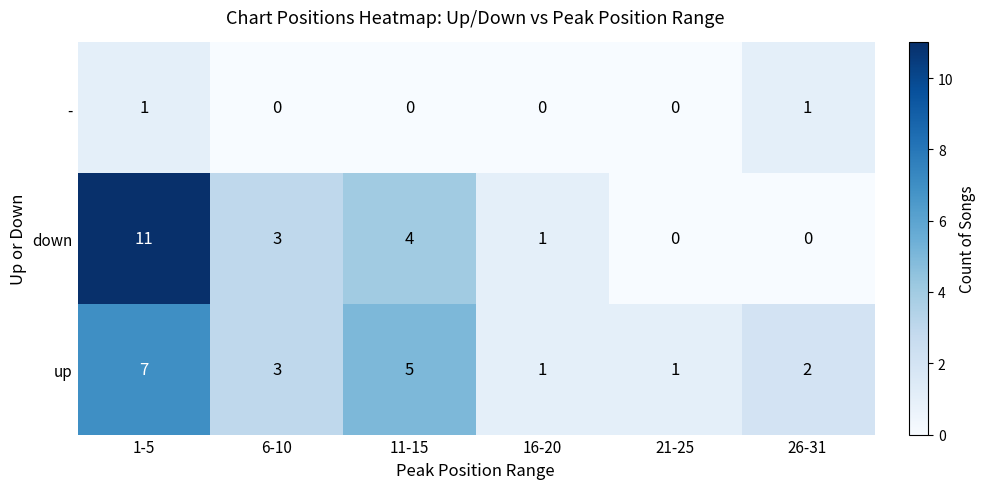

What is the sum of the down values at 11-15 and 6-10?

7